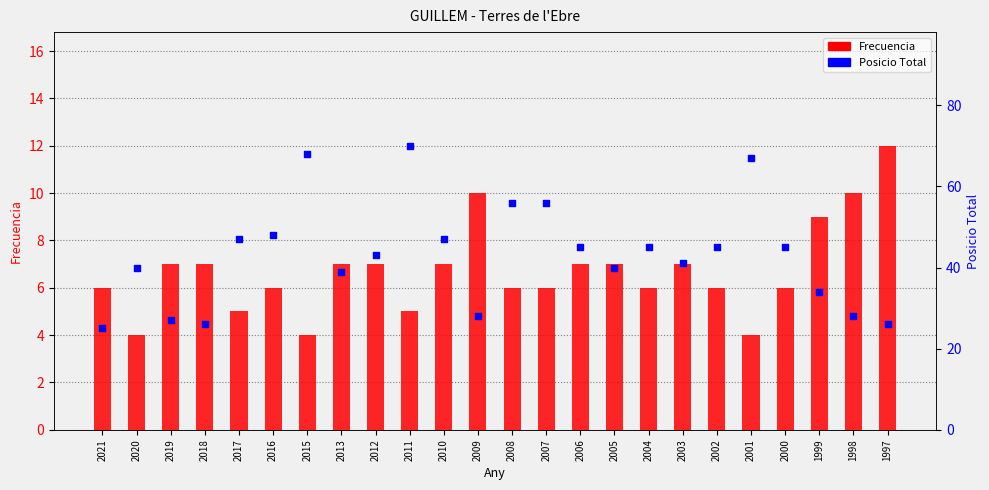

Which series has the largest total across all categories?

Posicio Total